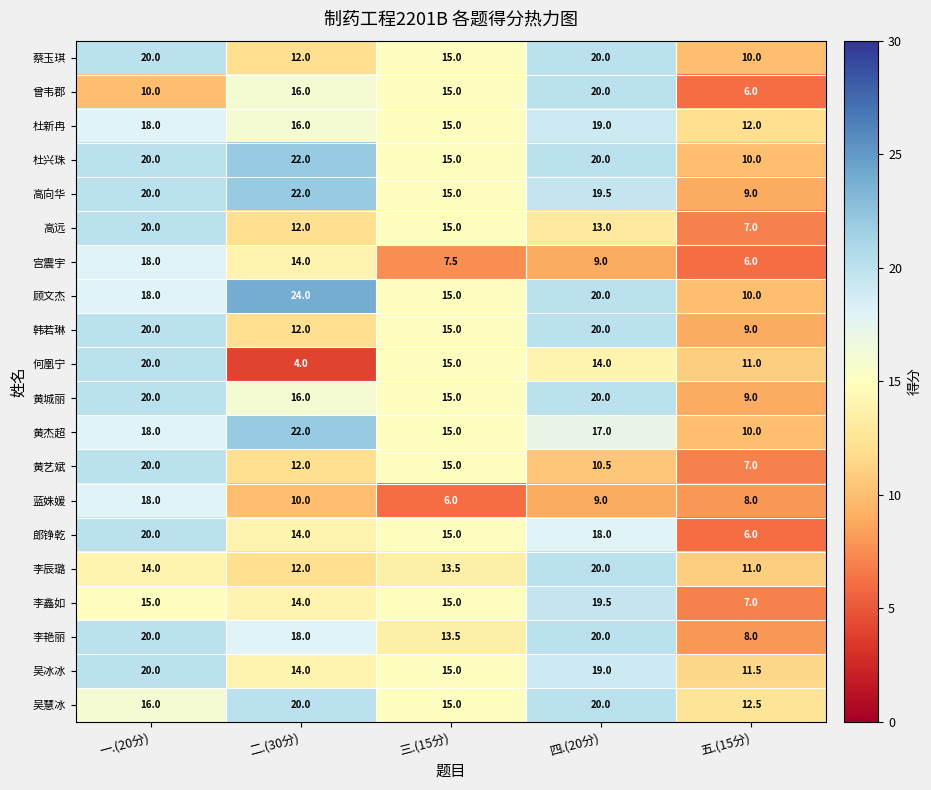

List the labels in order of 郎铮乾 value, largest first.

一.(20分), 四.(20分), 三.(15分), 二.(30分), 五.(15分)